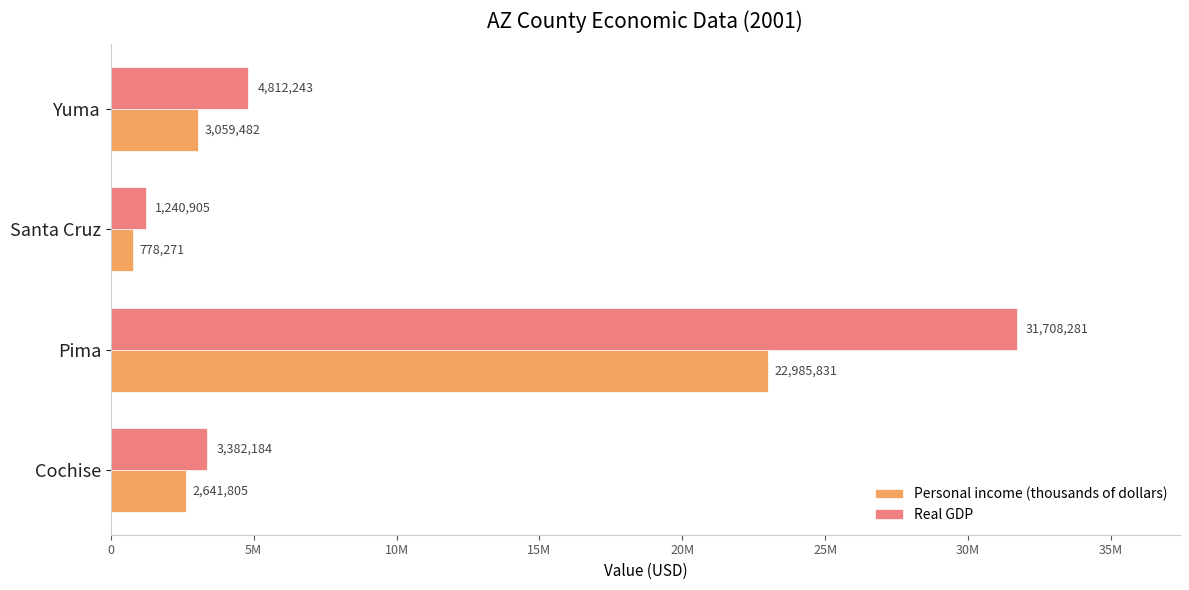

At how many categories does at least one series exceed 1766022?

3